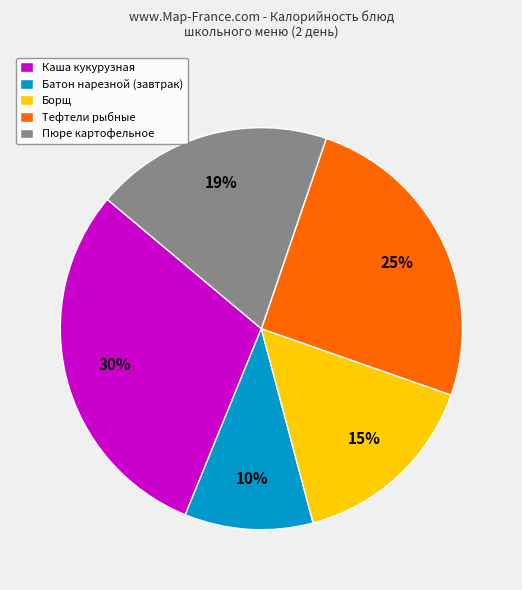

To the nearest percent, what is the average slice percentage?

20%